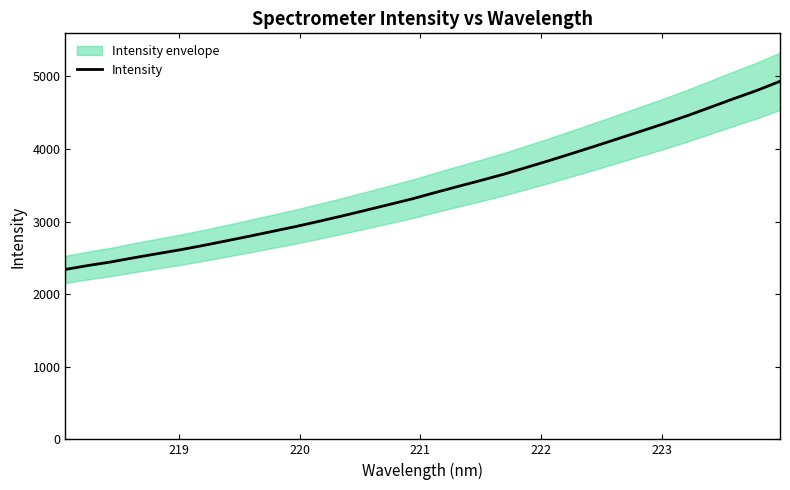

What is the maximum value for Intensity?

4931.4